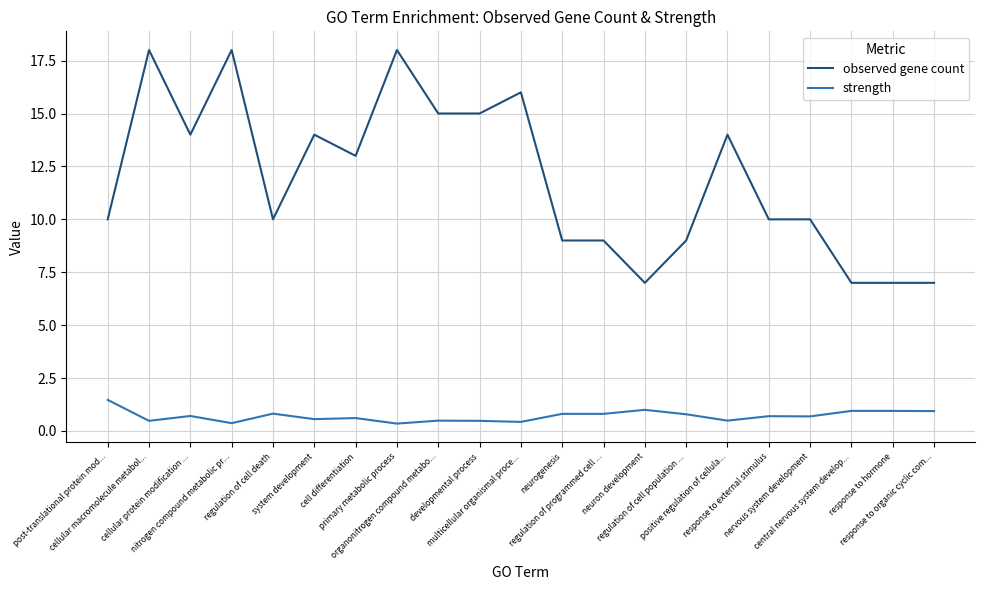

What are all the series names shown in the legend?

observed gene count, strength